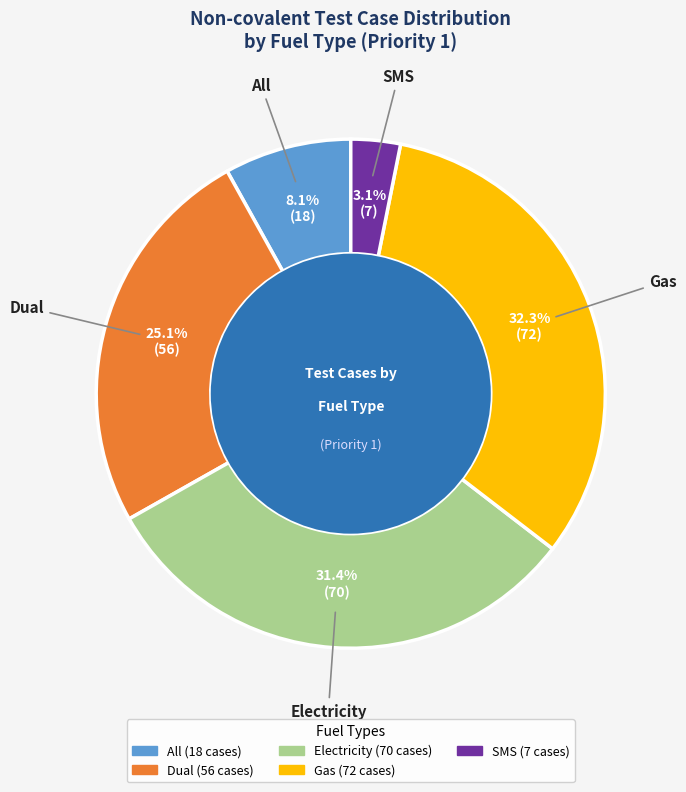

Is it true that All is 8% of the pie?

True